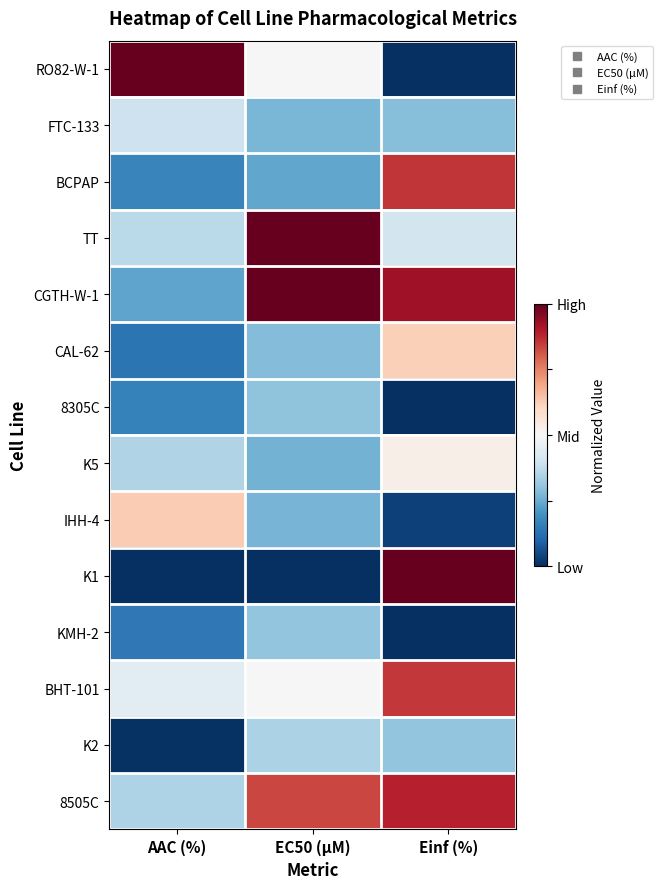

How many data points does each series have?

3